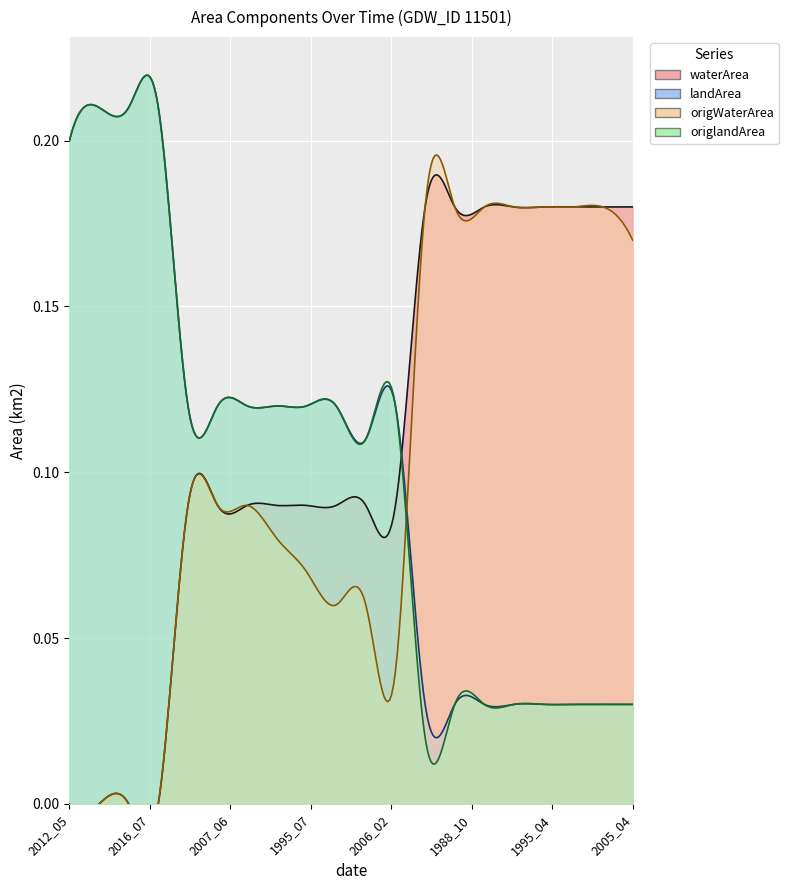

Rank the series at 2004_06 from lowest to highest value.

origWaterArea, waterArea, landArea, origlandArea